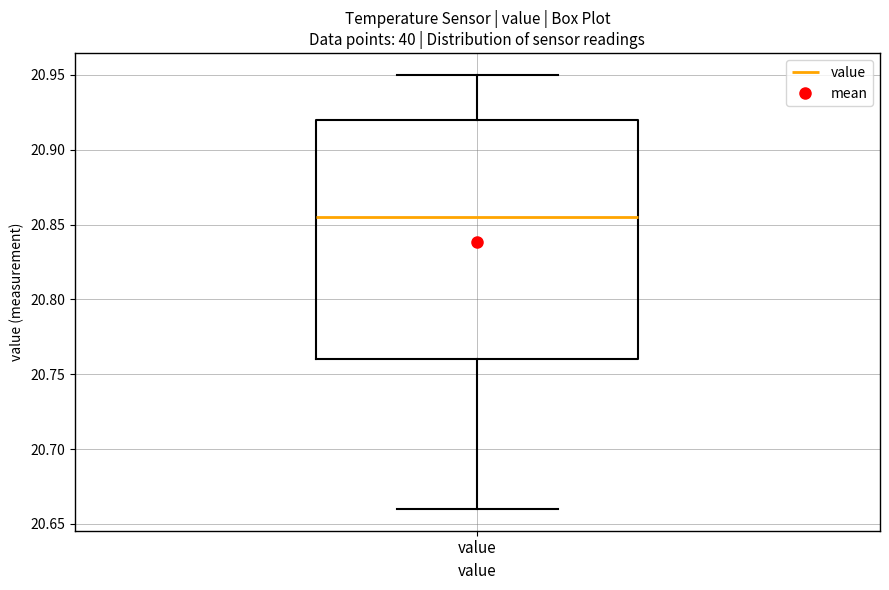

Where is the upper edge of the box for value on the y-axis? The values are not printed on the chart, so give them approximately, as read against the axis.

20.920